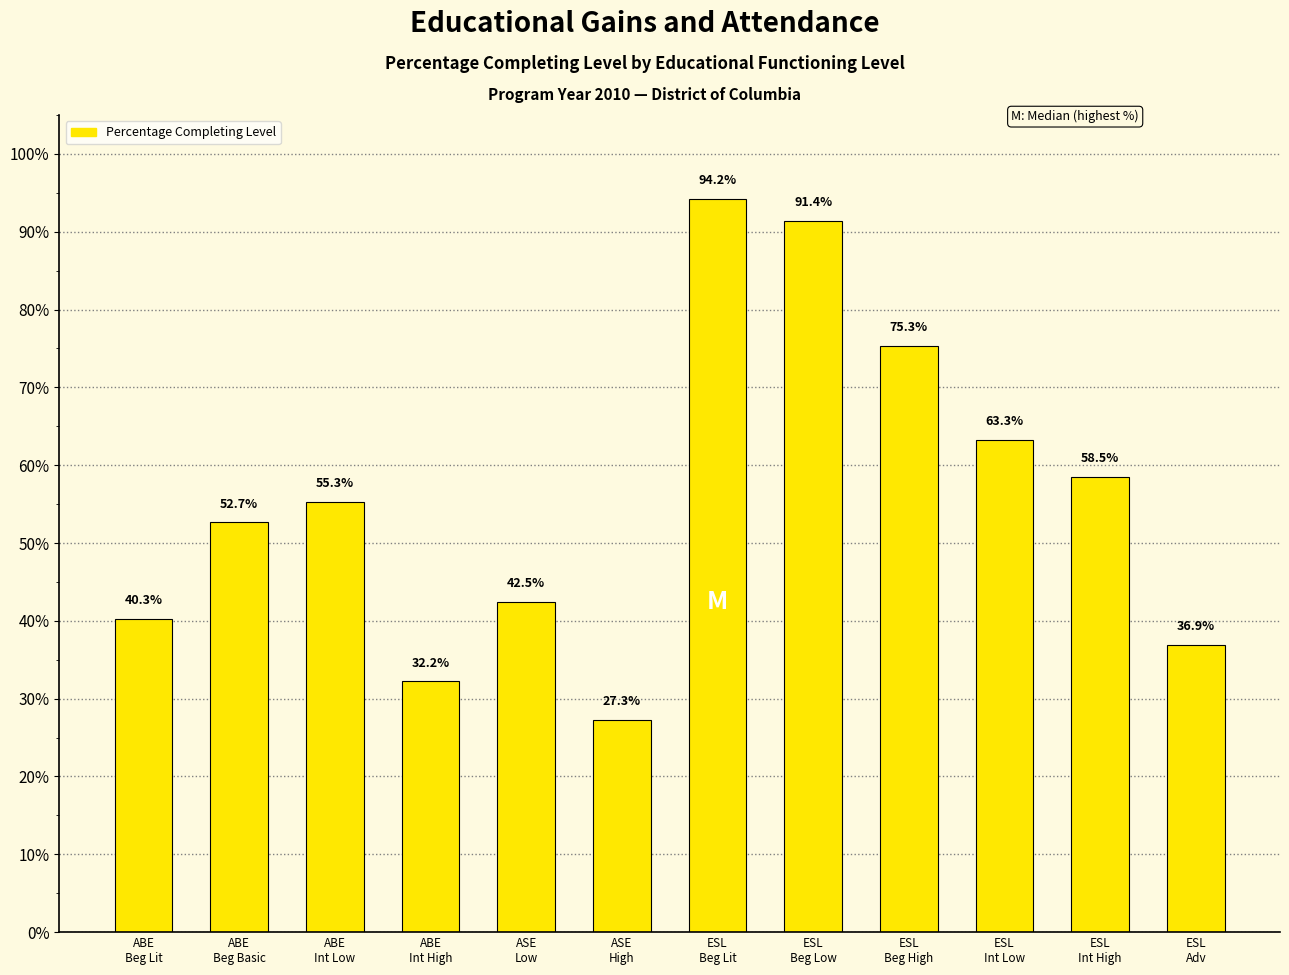

List the labels in order of value, largest first.

ESL
Beg Lit, ESL
Beg Low, ESL
Beg High, ESL
Int Low, ESL
Int High, ABE
Int Low, ABE
Beg Basic, ASE
Low, ABE
Beg Lit, ESL
Adv, ABE
Int High, ASE
High